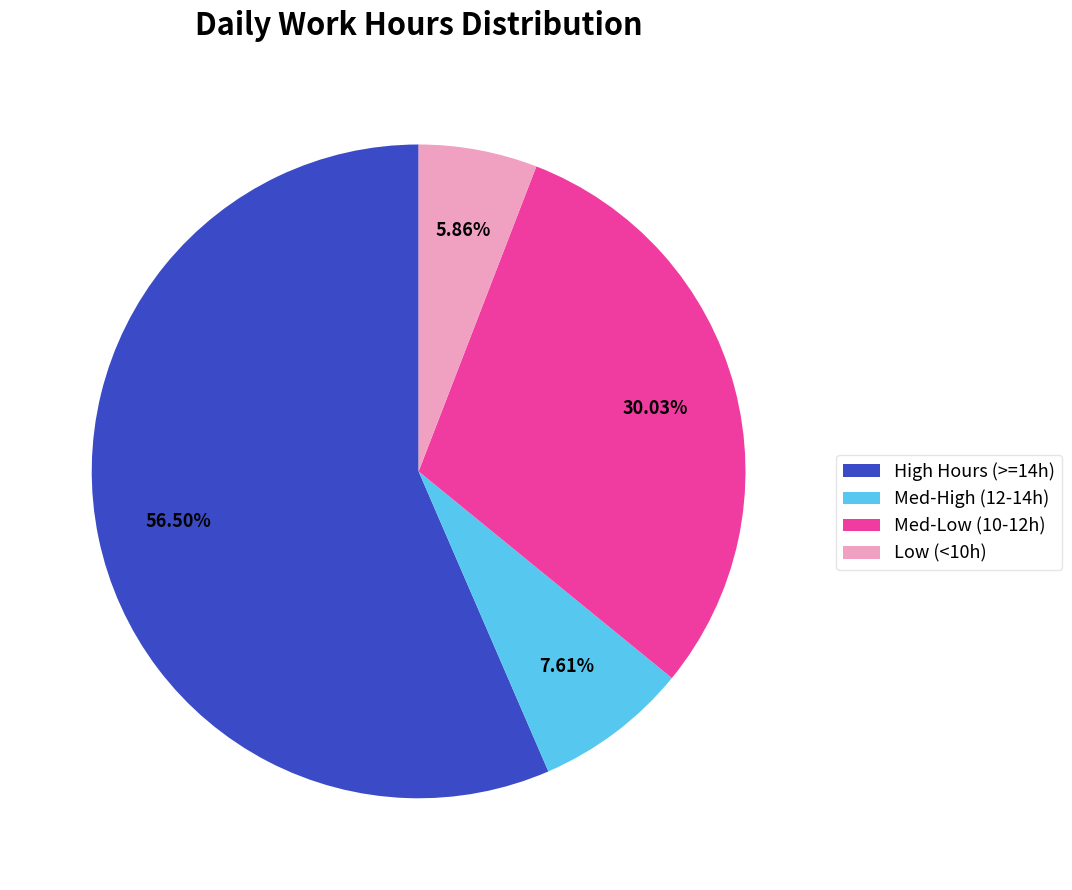

How many segments does this pie chart have?

4